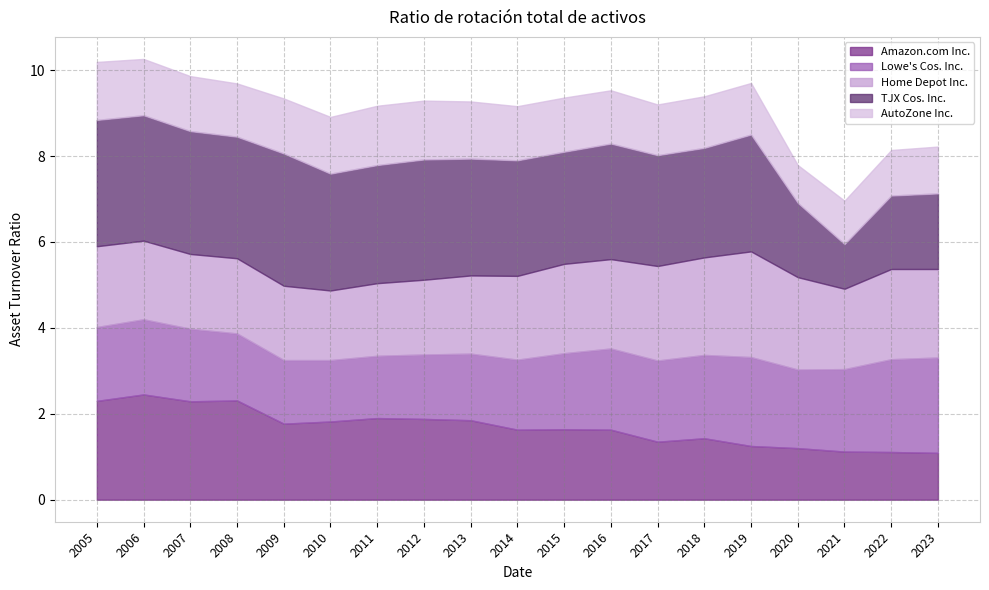

How many times do Amazon.com Inc. and Home Depot Inc. cross each other?

1